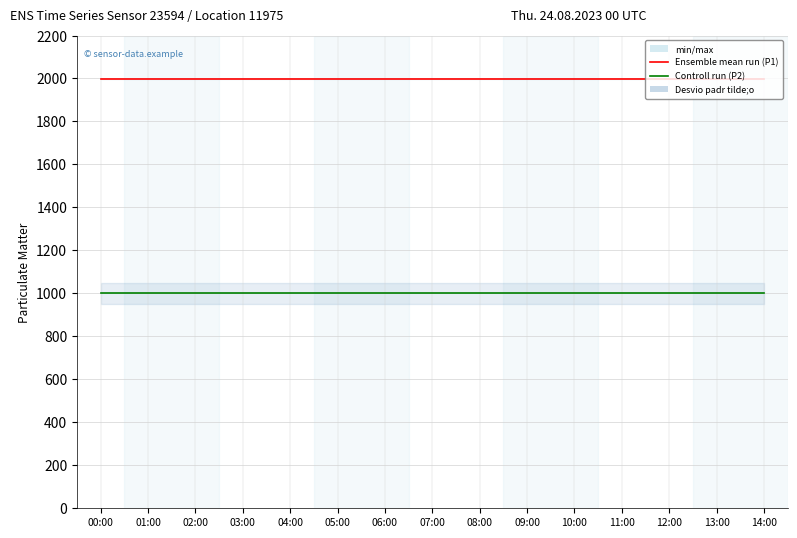

Does the chart have visible grid lines?

Yes